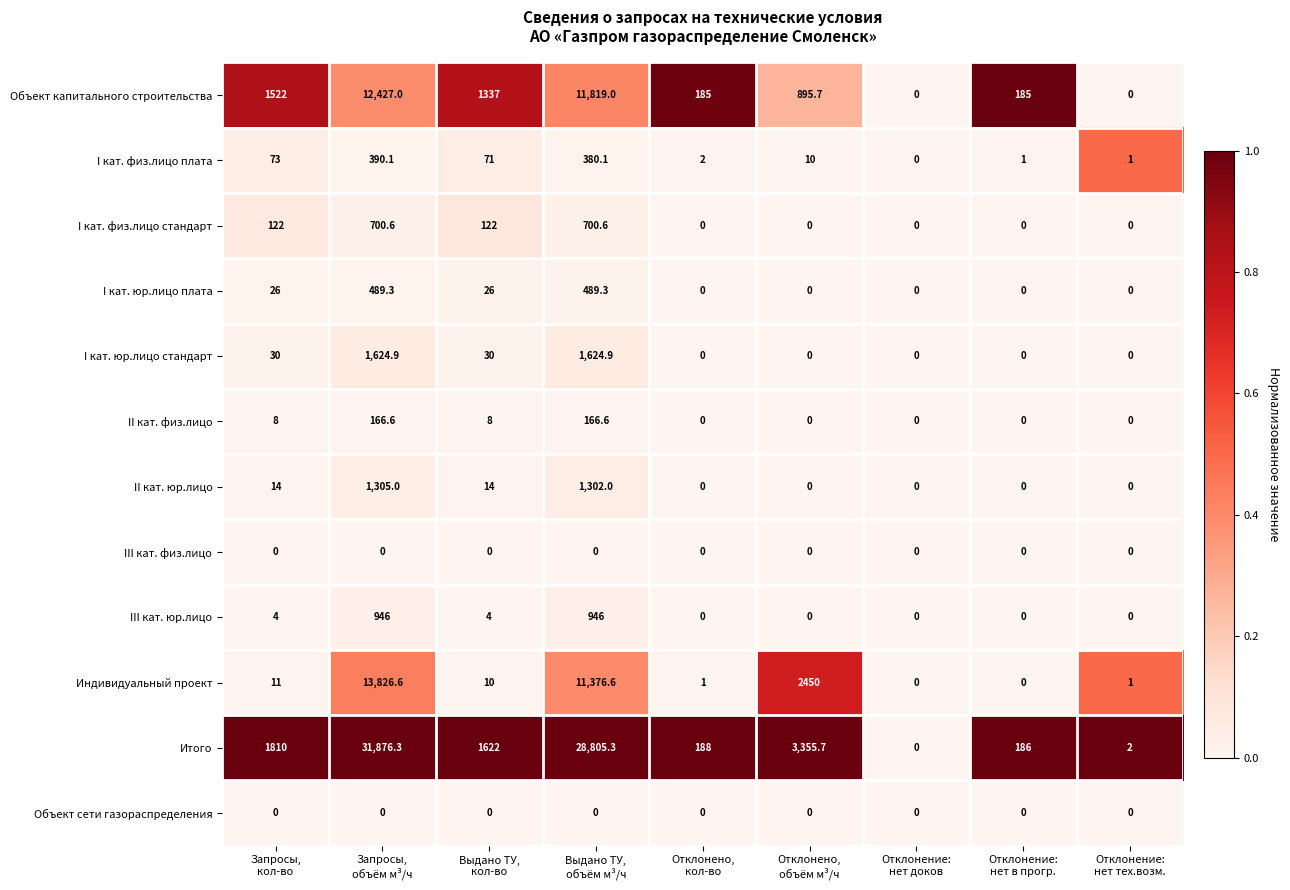

Which series has the largest range (max minus min)?

Итого